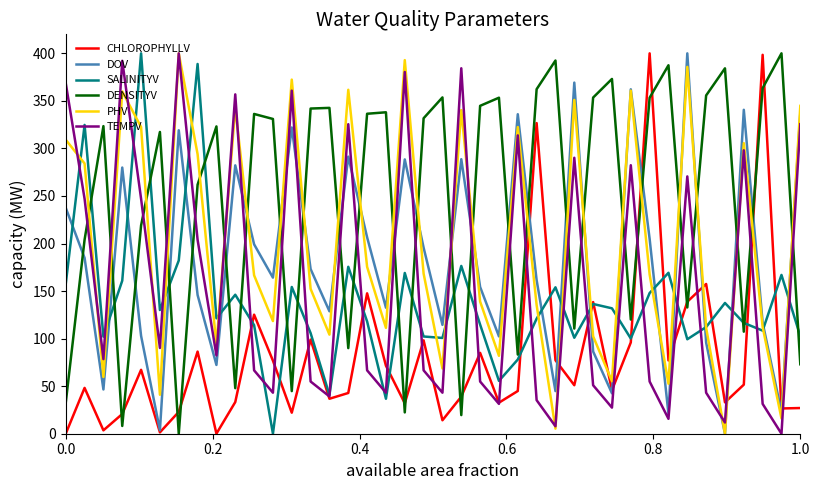

After their last crossing, which series has the higher values: DOV or SALINITYV?

DOV